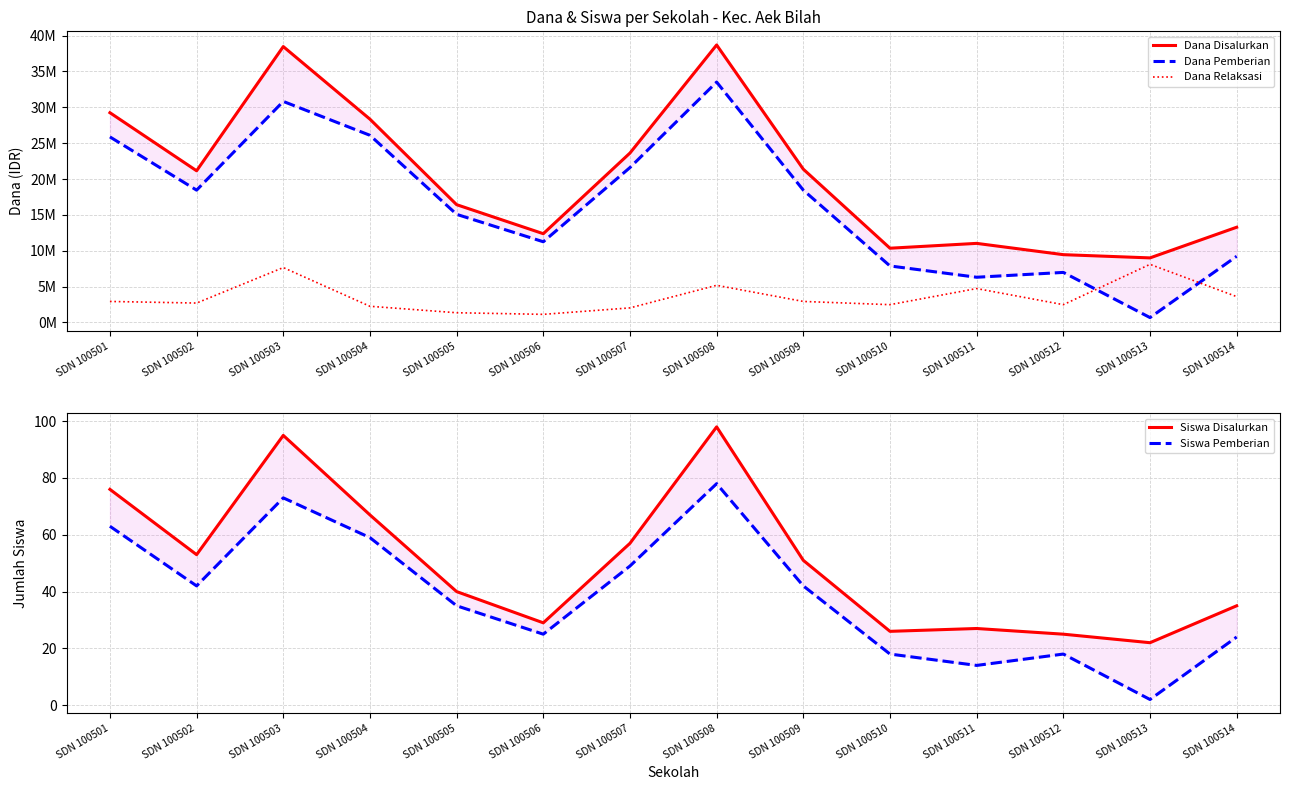

What value does the Dana Disalurkan series have at SDN 100513, to the nearest 50?

9000000